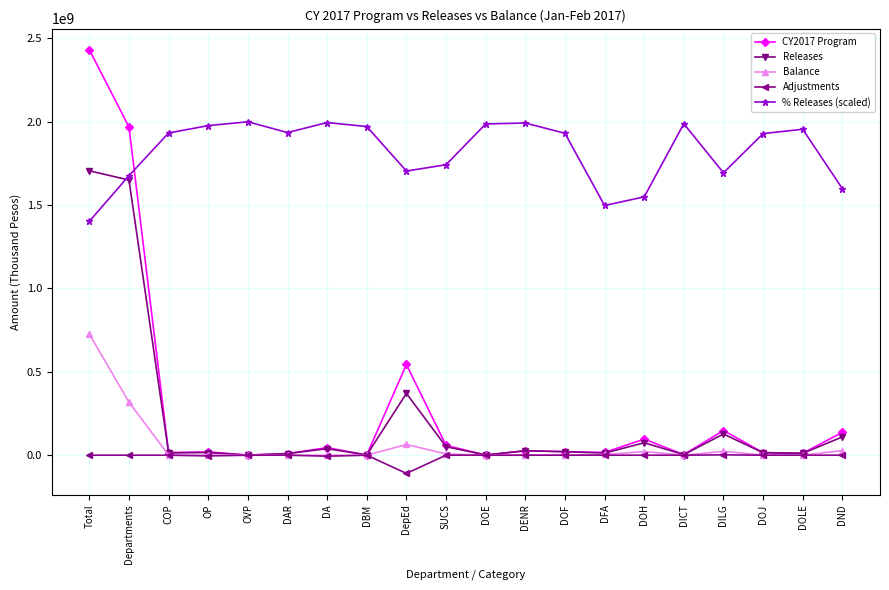

Which series has the largest total across all categories?

% Releases (scaled)